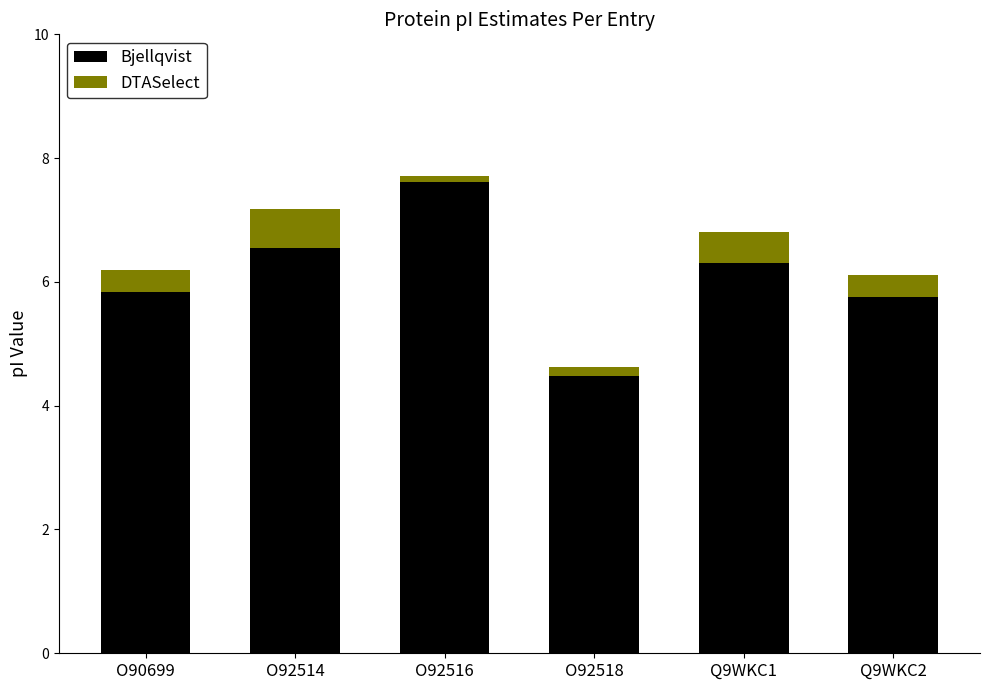

At which label does Bjellqvist reach its peak?

O92516